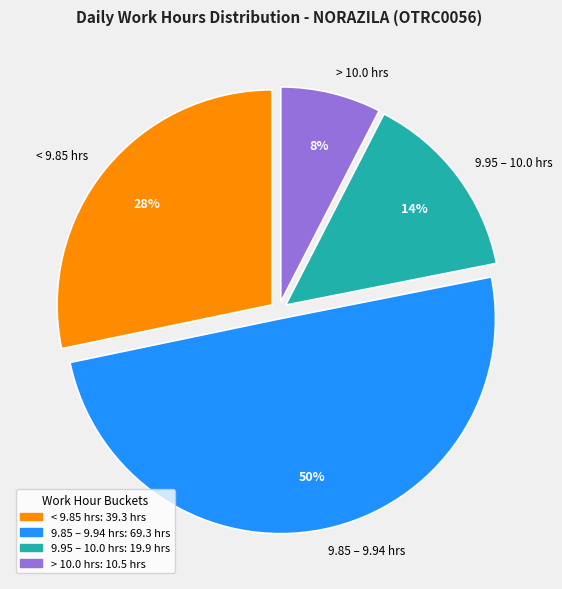

To the nearest percent, what percentage of the pie is < 9.85 hrs?

28%